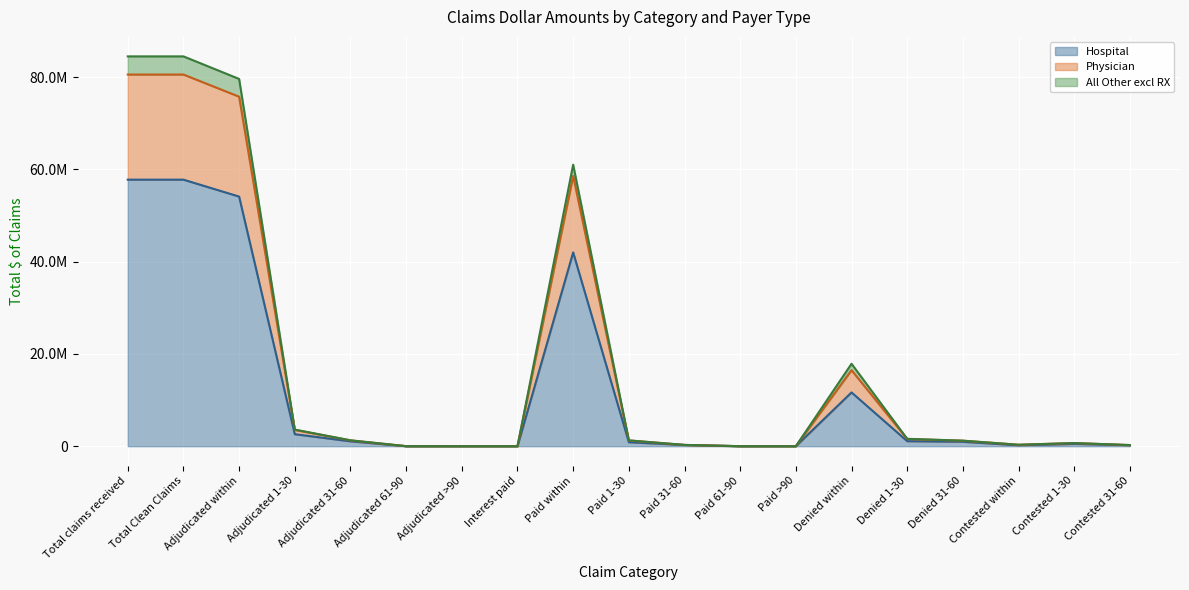

What is the greatest value displayed?

84474172.0